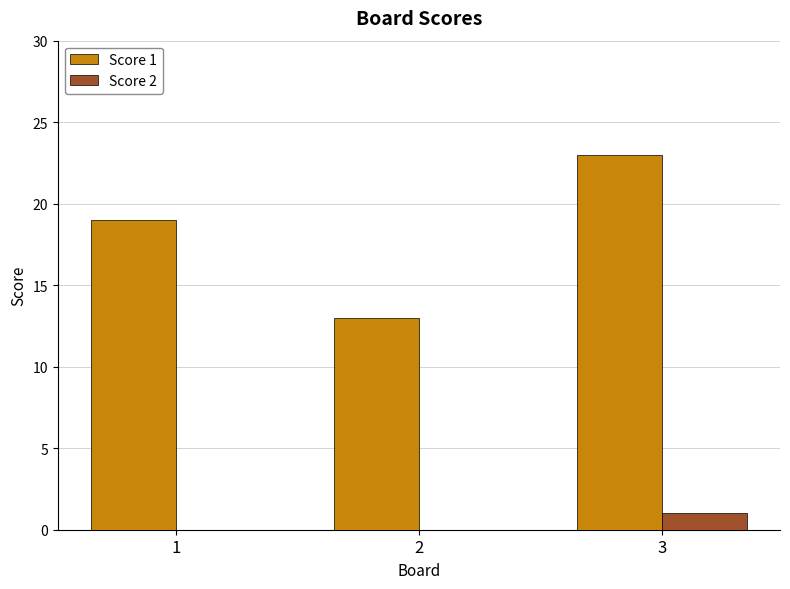

Reading left to right, transcribe all the data shown in this chart.

Score 1: 1=19	2=13	3=23
Score 2: 1=0	2=0	3=1